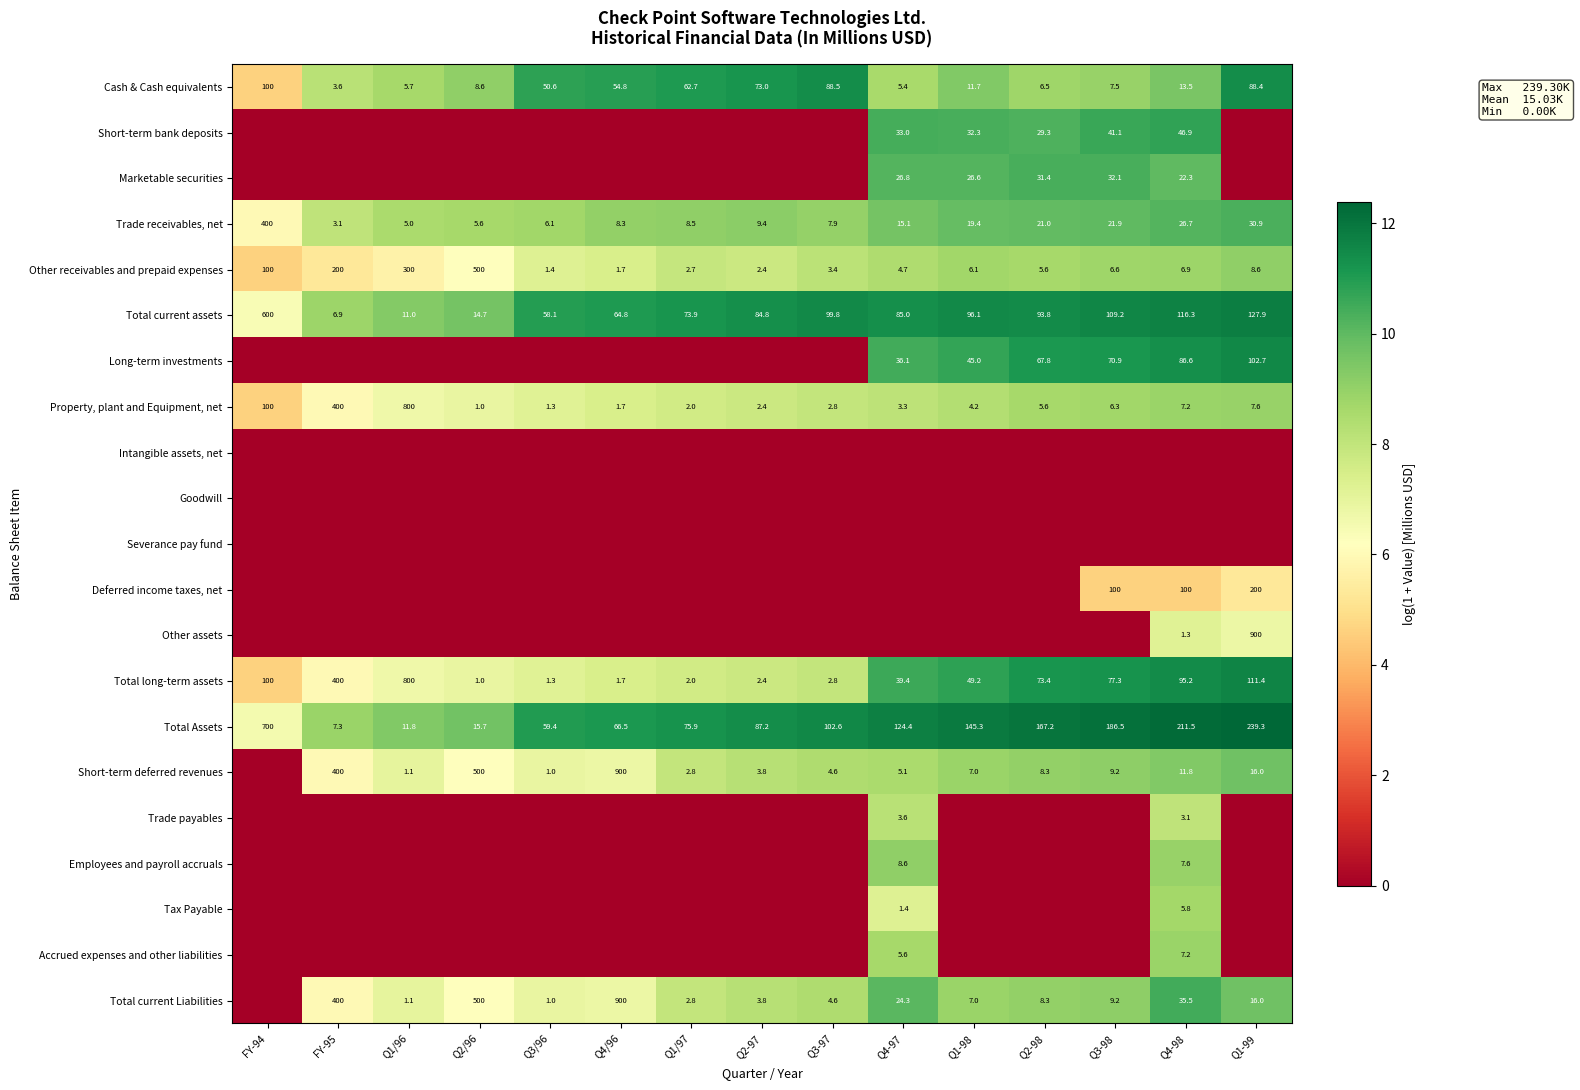

What value does the Cash & Cash equivalents series have at Q3-98?

7.5